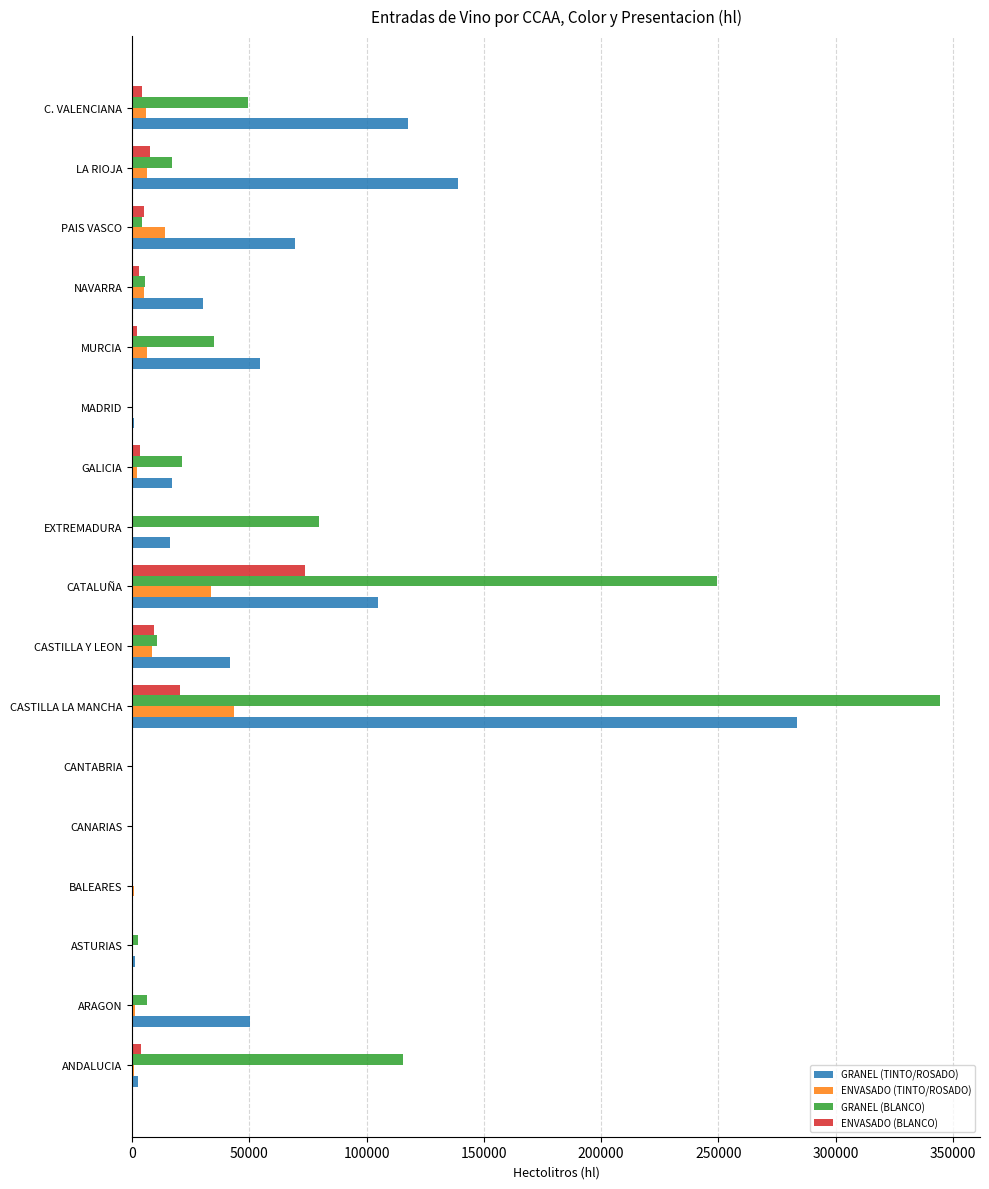

Between CASTILLA Y LEON and C. VALENCIANA, which series saw the biggest shift?

GRANEL (TINTO/ROSADO)